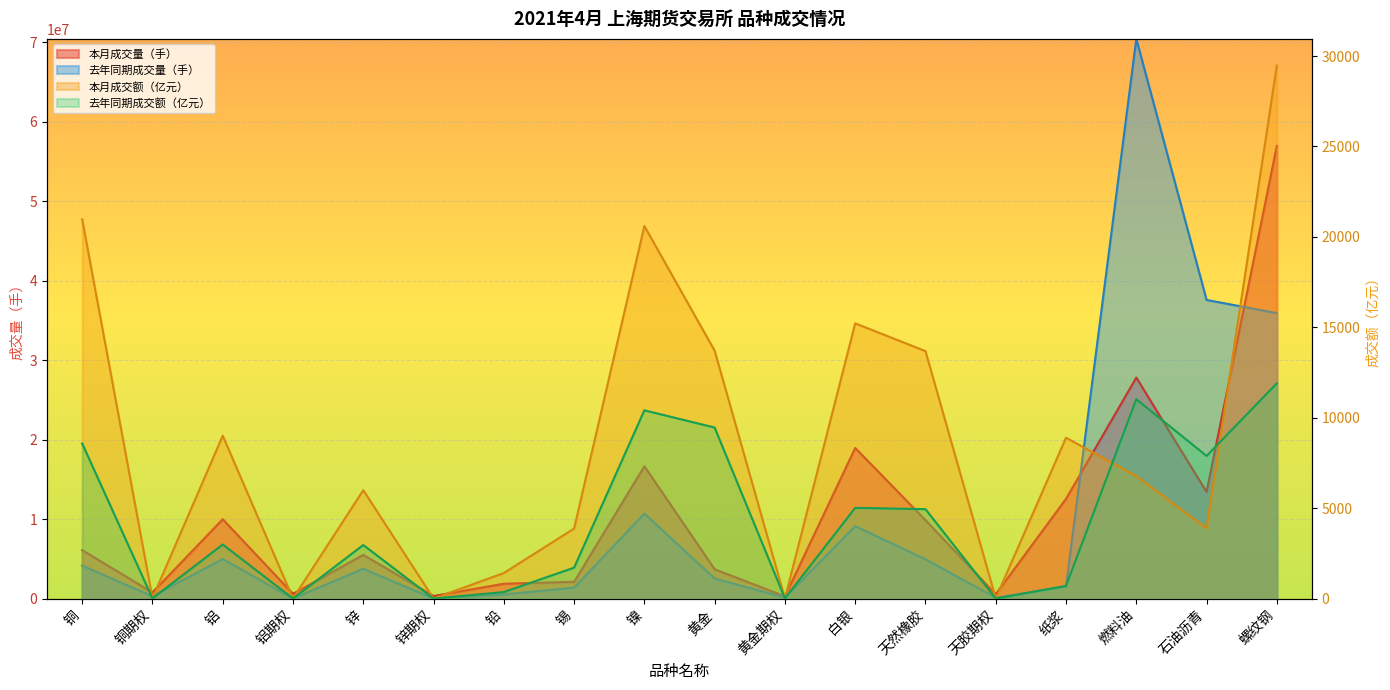

What is the label of the 8th point from the left?

锡